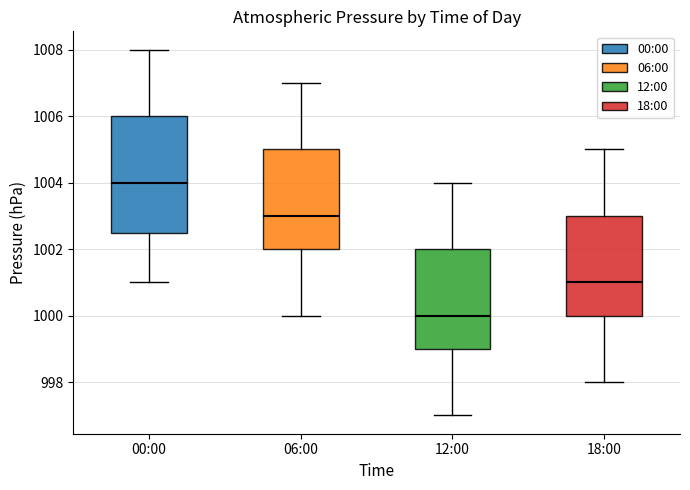

Reading left to right, read every box against the y-axis: the position of its median line, the range the box covers, and the ends of its whiskers. The values are not printed on the chart, so give them approximately, as read against the axis.

00:00: median 1004.0, box 1002.6 to 1006.0, whiskers 1001.0 to 1008.0
06:00: median 1003.0, box 1002.0 to 1005.0, whiskers 1000.0 to 1007.0
12:00: median 1000.0, box 999.0 to 1002.0, whiskers 997.0 to 1004.0
18:00: median 1001.0, box 1000.0 to 1003.0, whiskers 998.0 to 1005.0